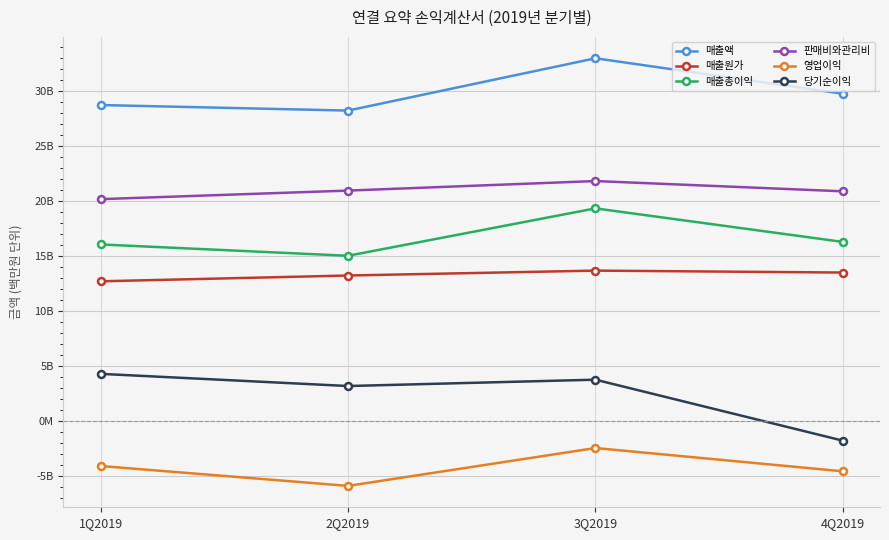

What is the total value across all series at 1Q2019?

77768309985